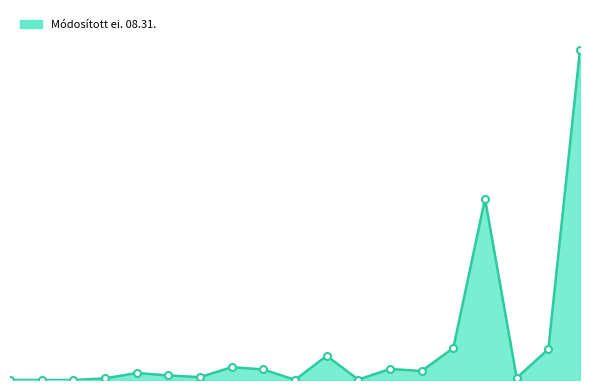

Does the chart have visible grid lines?

No